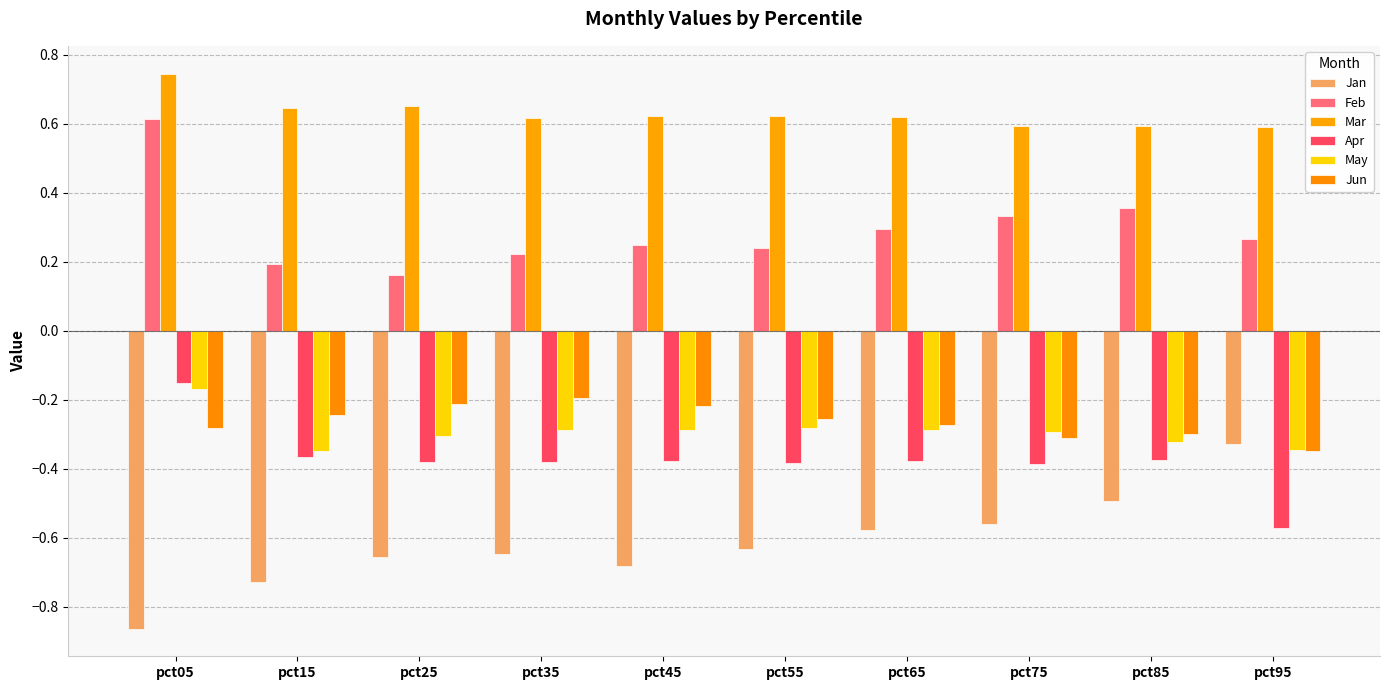

What is the smallest value displayed?

-0.9